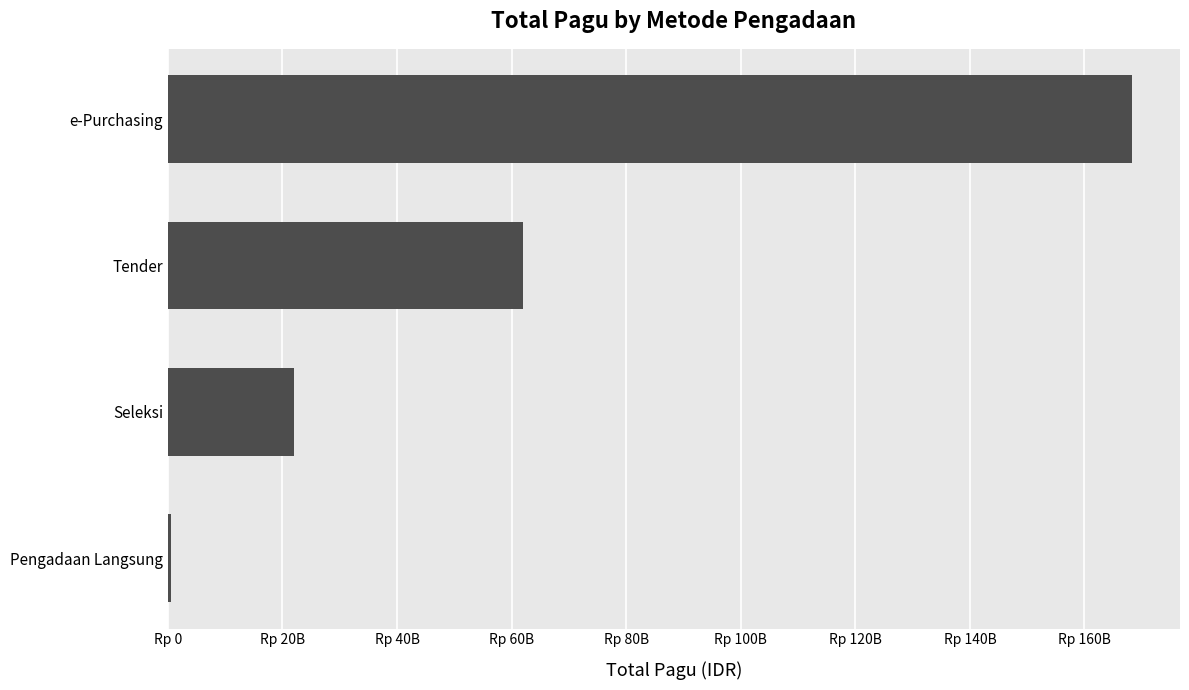

What is the average value?

63206451938